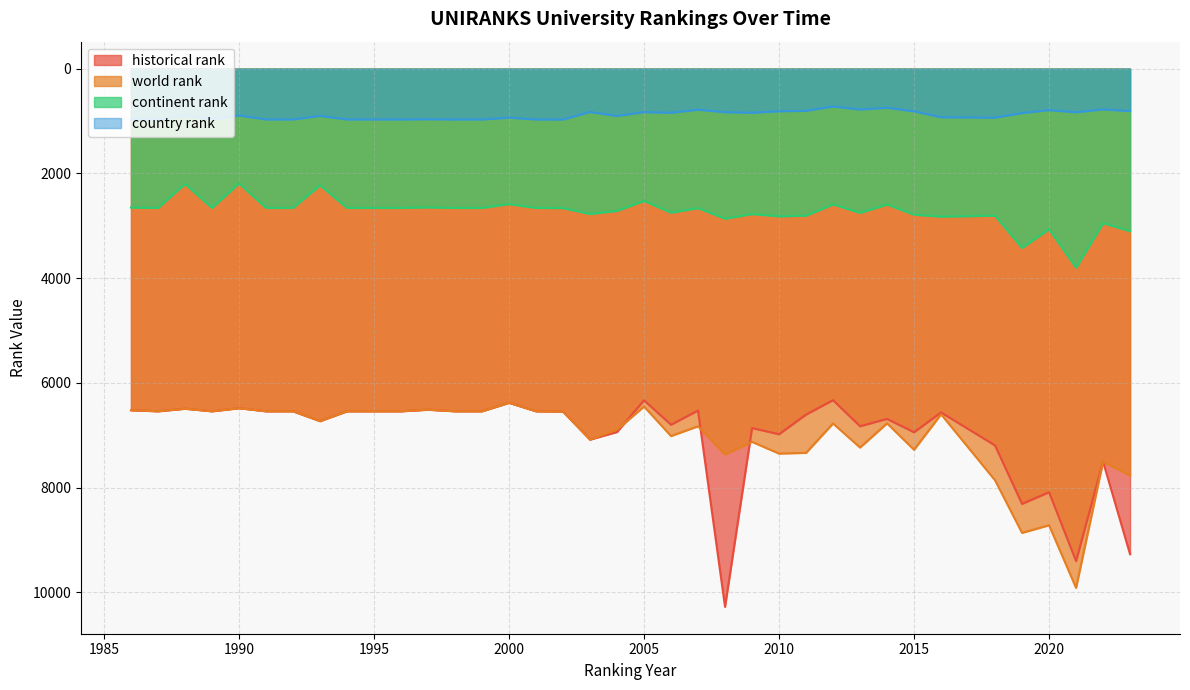

At how many categories does at least one series exceed 5727?

37